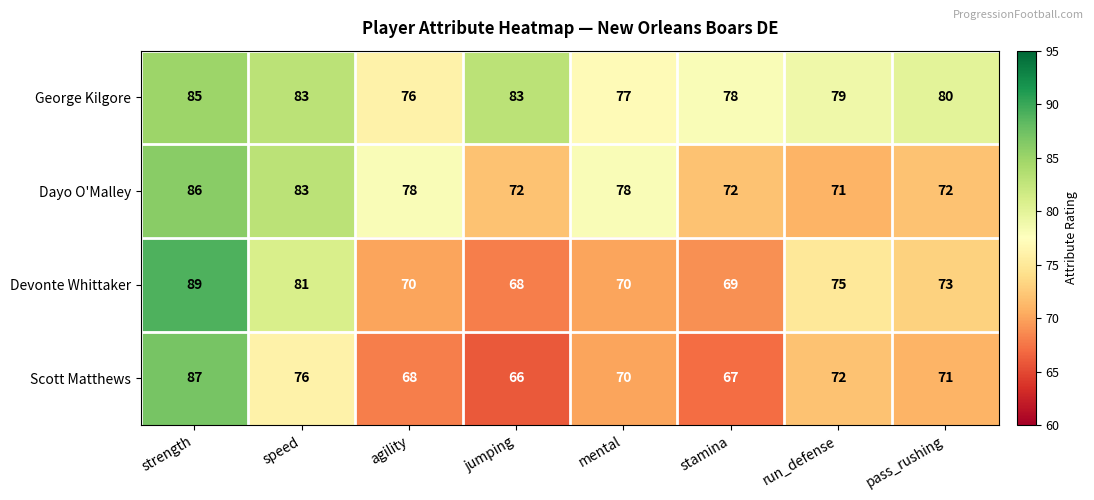

Between mental and stamina, which series saw the biggest shift?

Dayo O'Malley